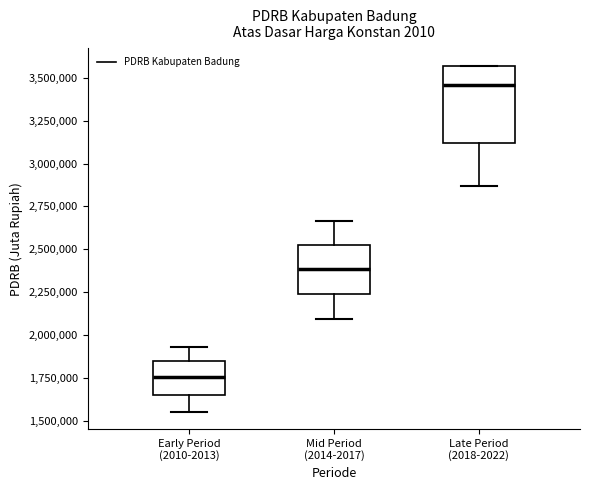

Reading left to right, transcribe this box plot: for each box, give where its median line is, the range the box spans, and where its two whiskers end, as read against the y-axis. The values are not printed on the chart, so give them approximately, as read against the axis.

Early Period (2010-2013): median 1750000, box 1650000 to 1850000, whiskers 1550000 to 1950000
Mid Period (2014-2017): median 2400000, box 2250000 to 2550000, whiskers 2100000 to 2650000
Late Period (2018-2022): median 3450000, box 3100000 to 3550000, whiskers 2850000 to 3550000